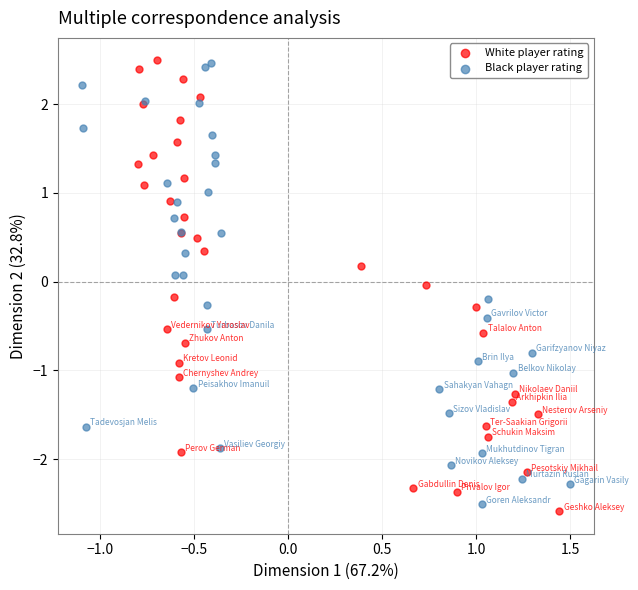

What are all the series names shown in the legend?

White player rating, Black player rating